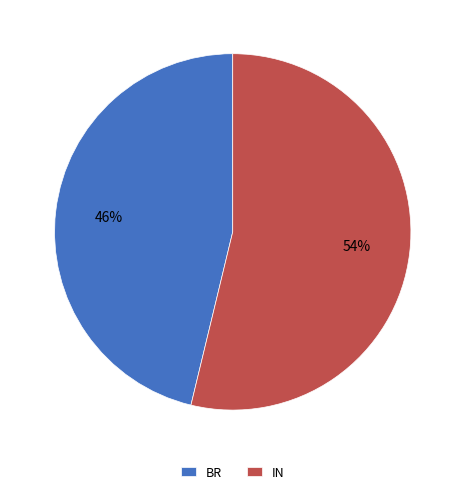

What is the smallest slice in the pie chart?

BR